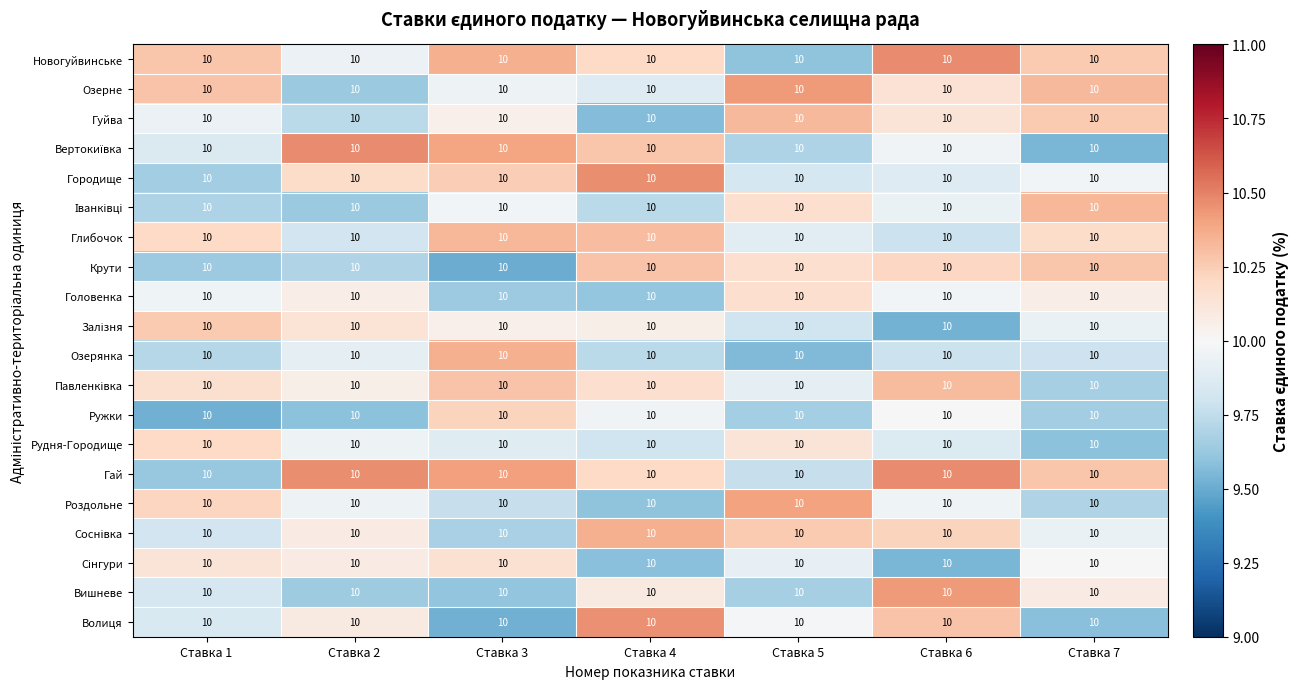

What is the total value across all series at Ставка 5?

199.3